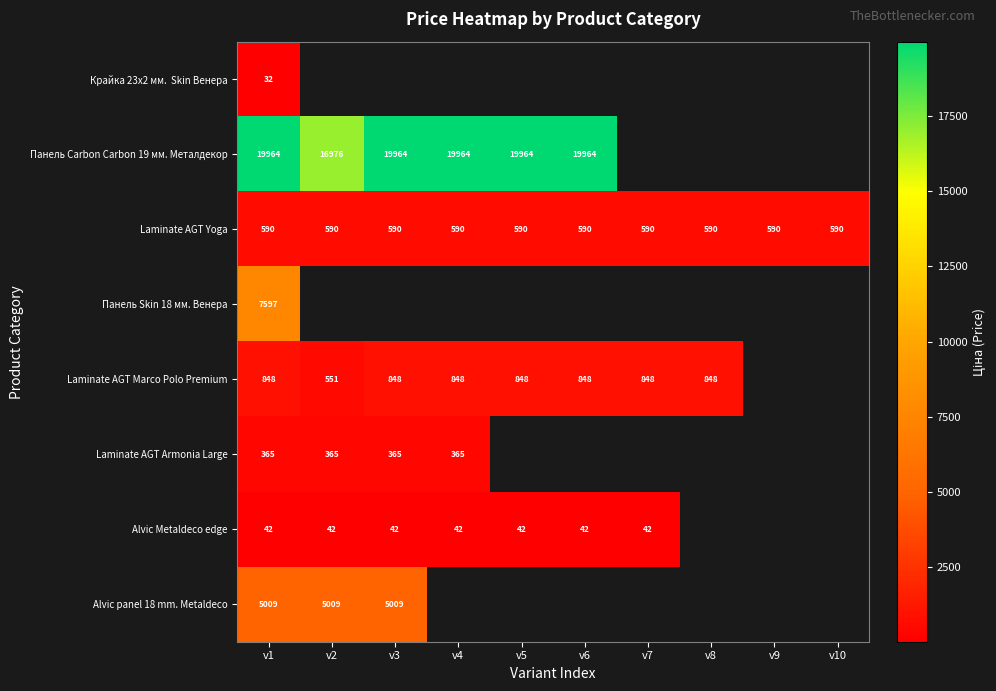

Rank the categories by Laminate AGT Yoga value from highest to lowest.

v1, v2, v3, v4, v5, v6, v7, v8, v9, v10